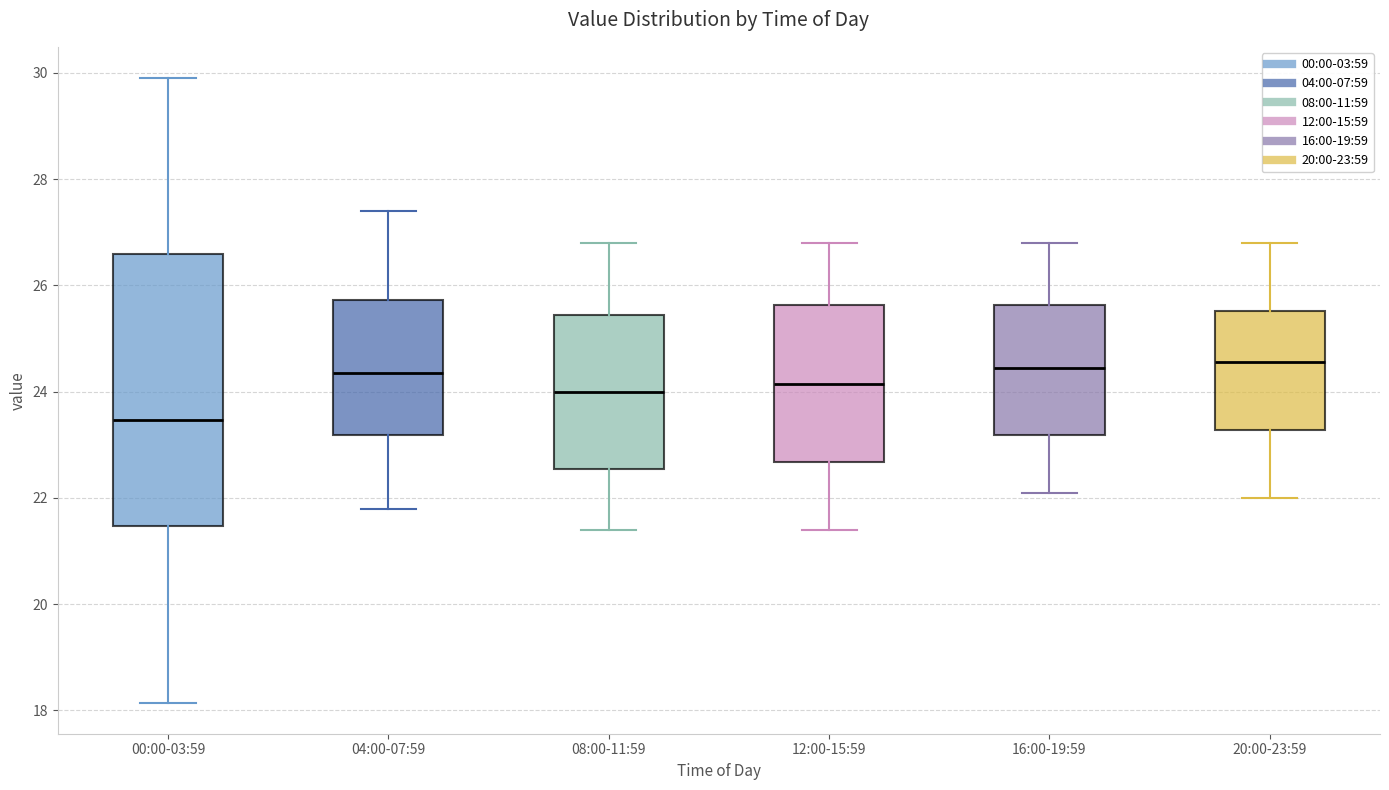

Reading left to right, transcribe this box plot: for each box, give where its median line is, the range the box spans, and where its two whiskers end, as read against the y-axis. The values are not printed on the chart, so give them approximately, as read against the axis.

00:00-03:59: median 23.4, box 21.4 to 26.6, whiskers 18.2 to 30.0
04:00-07:59: median 24.4, box 23.2 to 25.8, whiskers 21.8 to 27.4
08:00-11:59: median 24.0, box 22.6 to 25.4, whiskers 21.4 to 26.8
12:00-15:59: median 24.2, box 22.6 to 25.6, whiskers 21.4 to 26.8
16:00-19:59: median 24.4, box 23.2 to 25.6, whiskers 22.2 to 26.8
20:00-23:59: median 24.6, box 23.2 to 25.6, whiskers 22.0 to 26.8